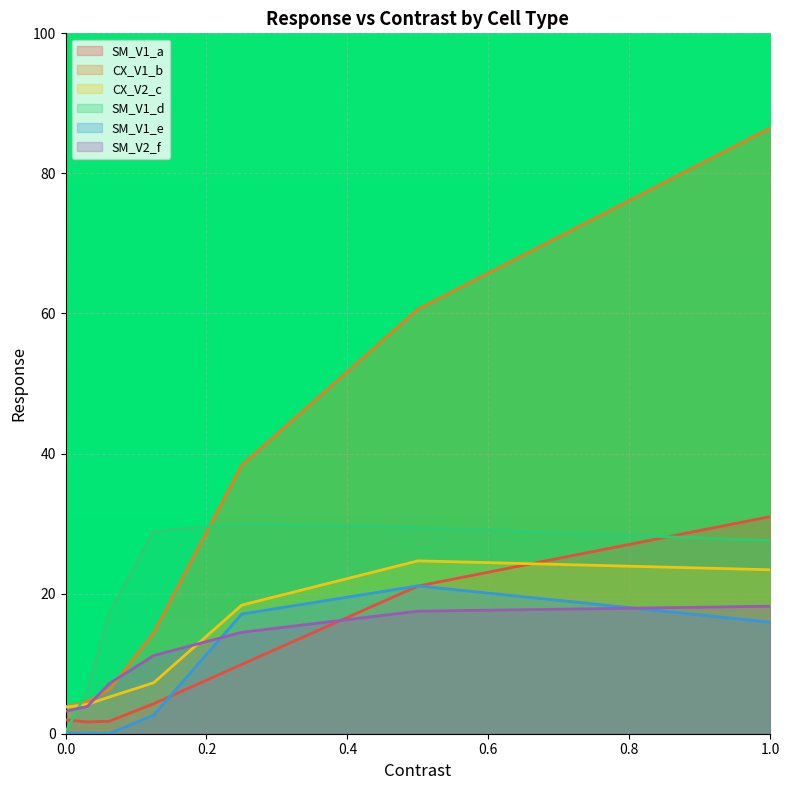

The value of SM_V1_e at 0.0 is 0.1. True or false?

True